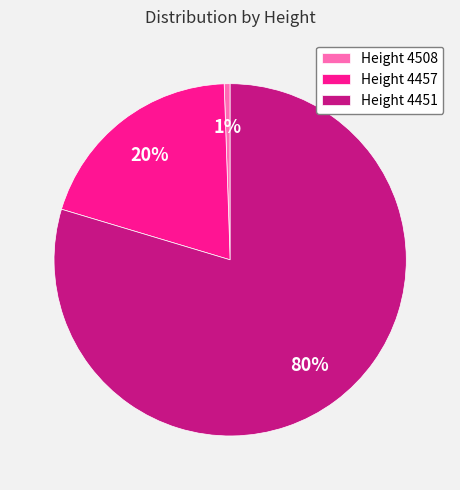

Is there a majority slice in this chart?

Yes